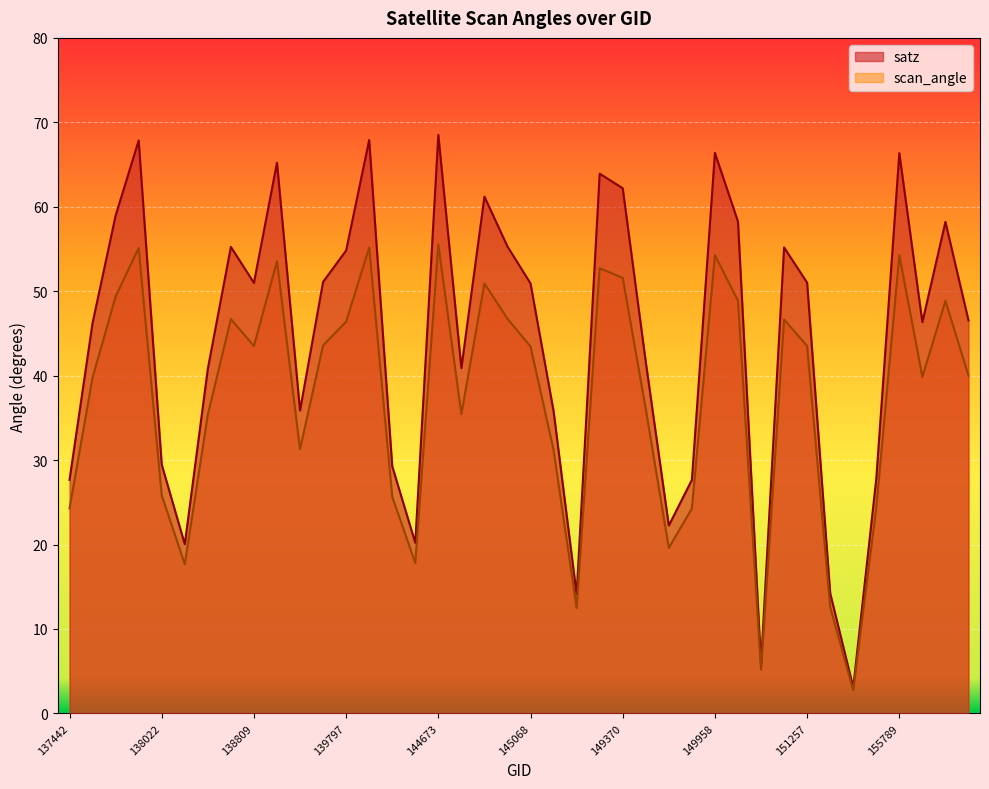

True or false: satz and scan_angle cross at least once.

False